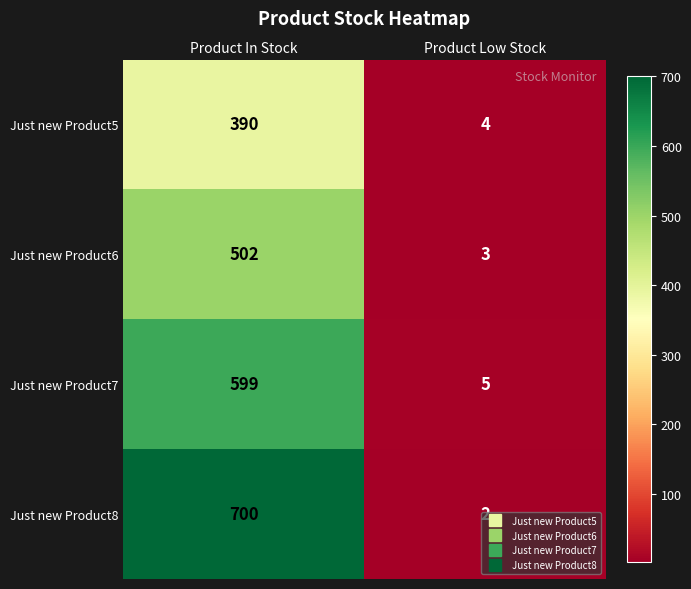

At Product In Stock, list the series in order from largest to smallest.

Just new Product8, Just new Product7, Just new Product6, Just new Product5